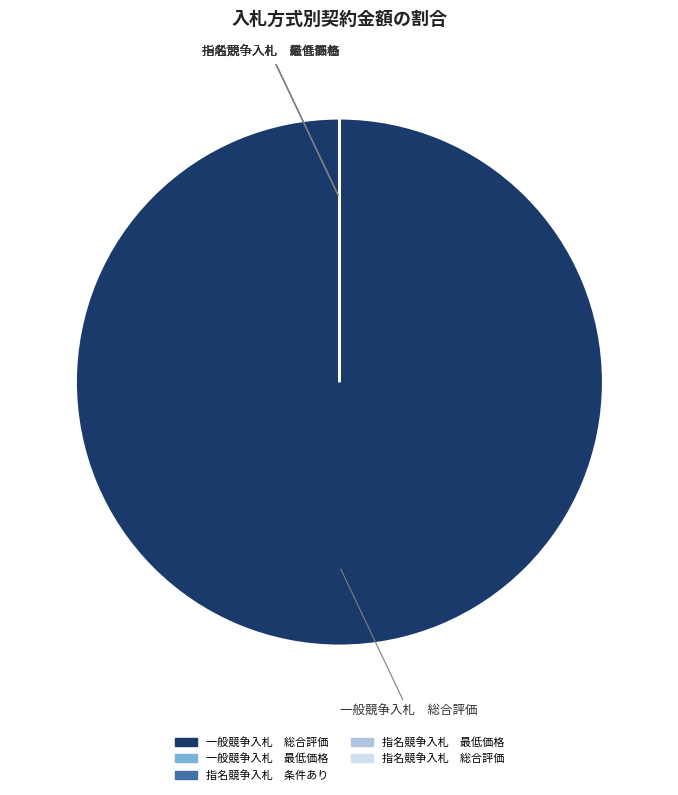

Which slice is the largest?

一般競争入札 総合評価